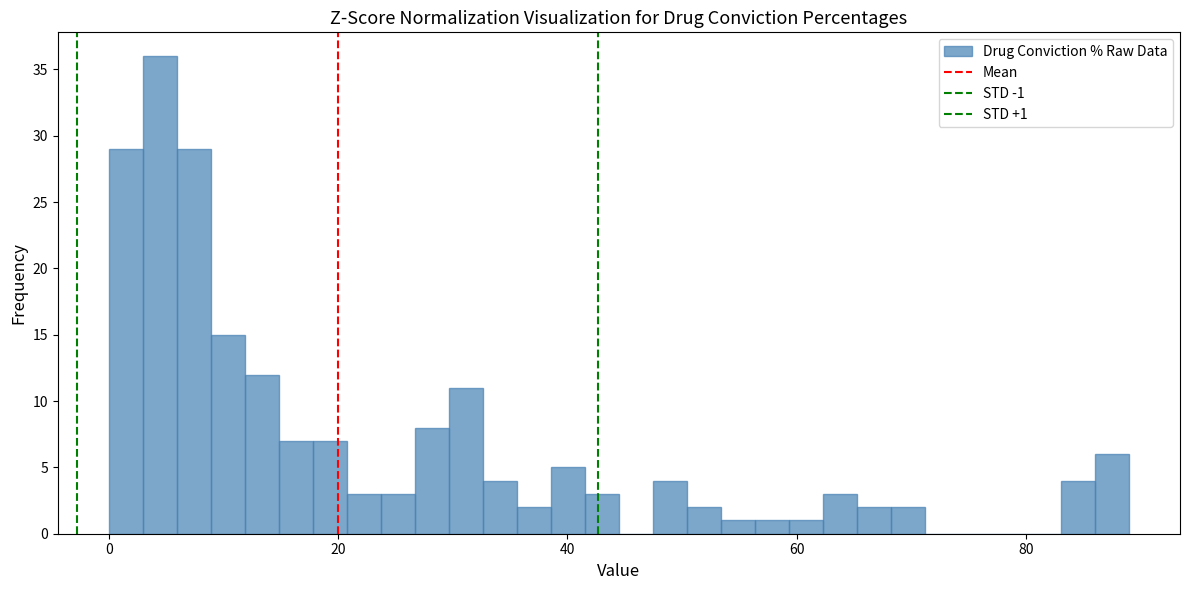

Around what value on the x-axis is the tallest bar? Give the approximate position of its centre, as read against the axis.

4